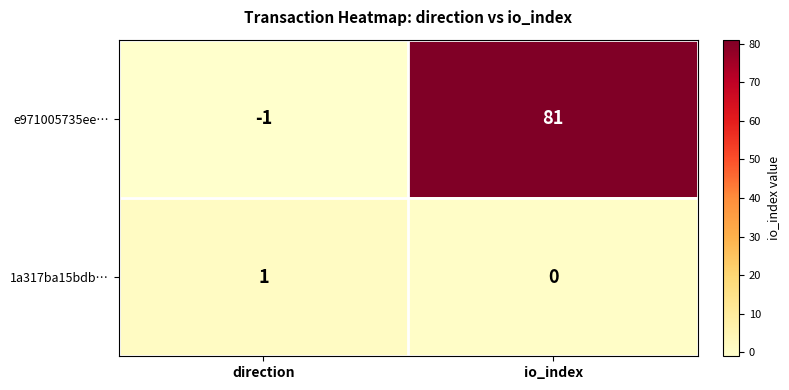

The value of e971005735ee… at io_index is 81. True or false?

True